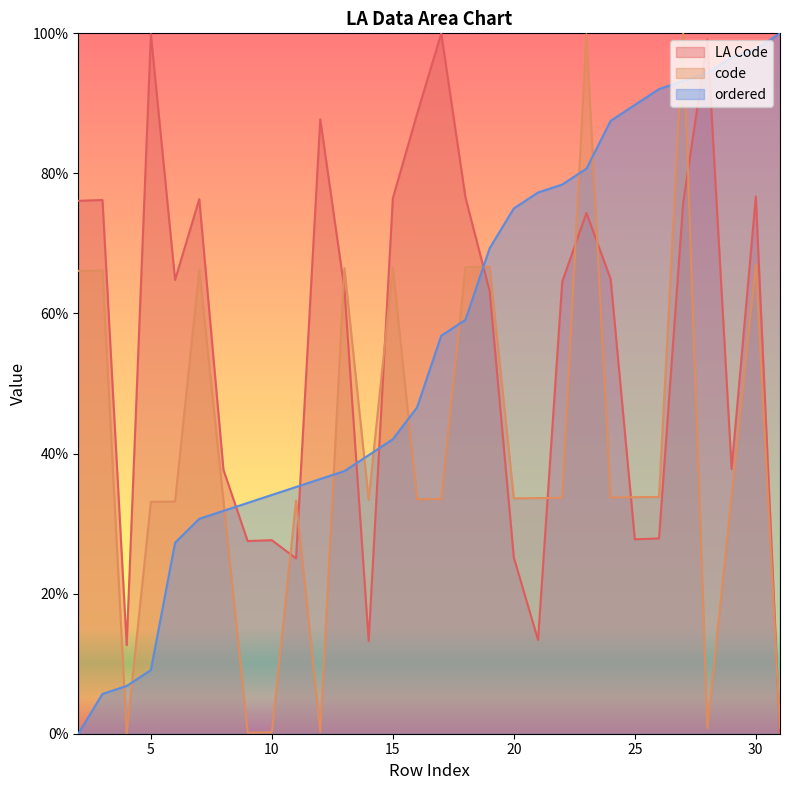

What is the spread (max minus min) of values at 8?

5.9